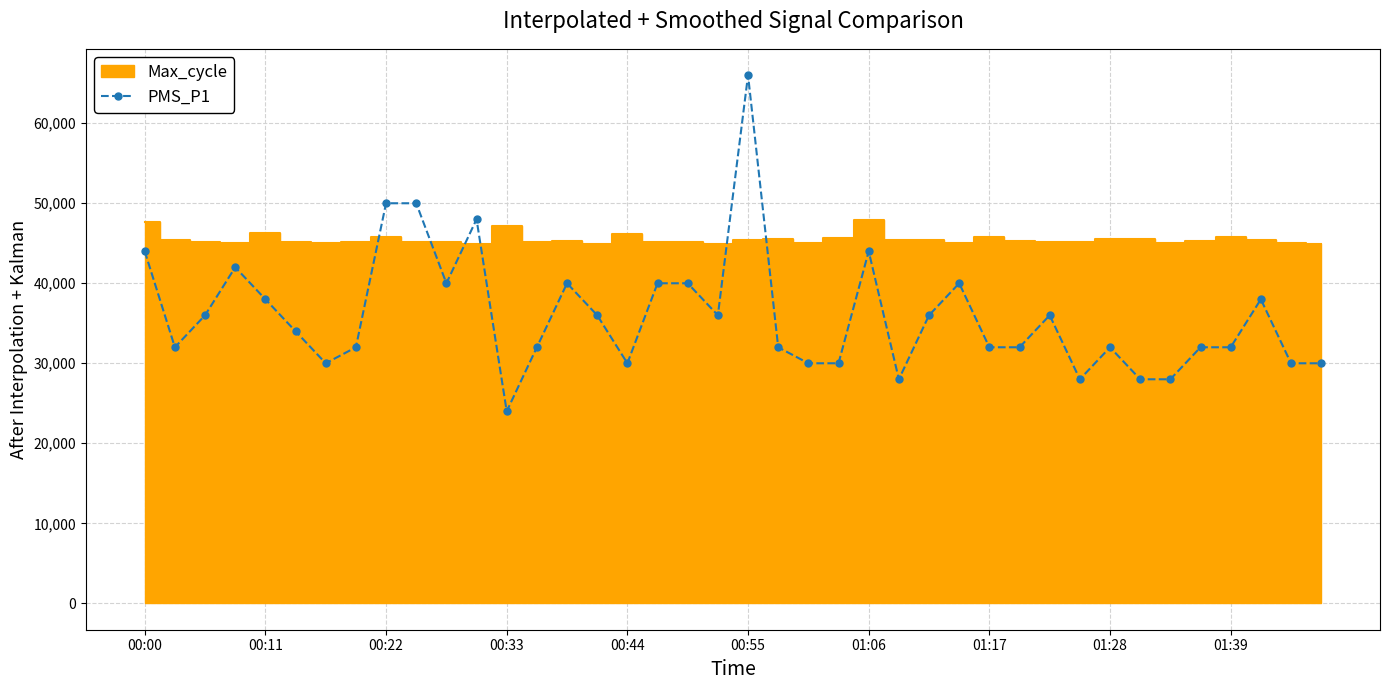

Is it true that the value at 33 is 39329?

False